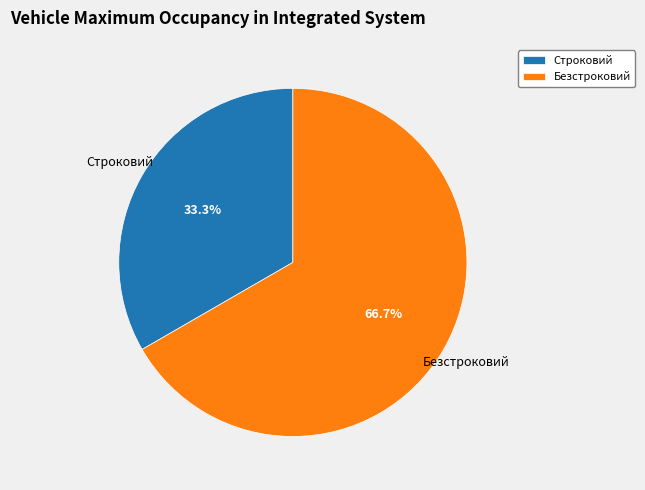

Is there a majority slice in this chart?

Yes